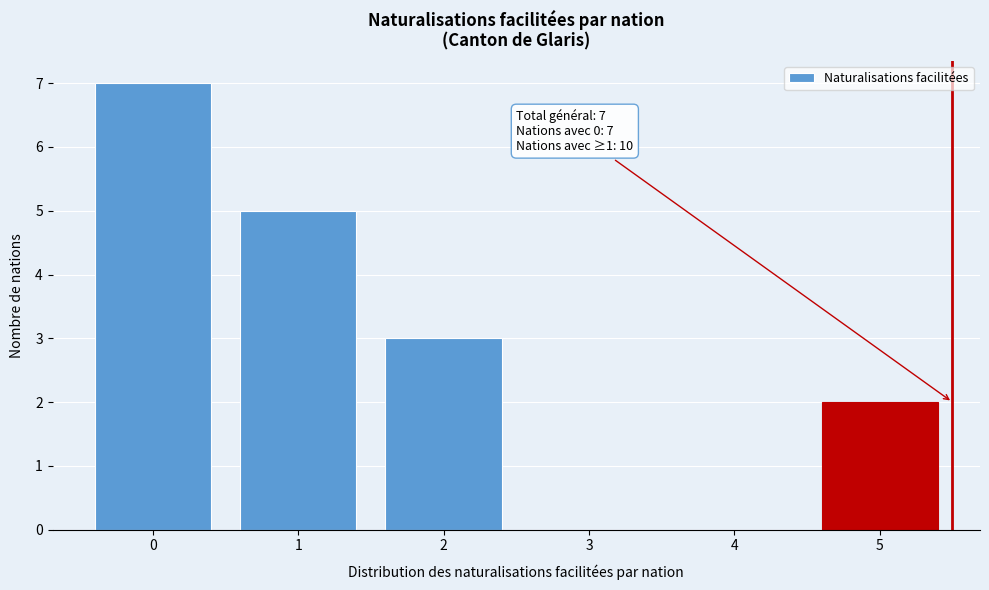

Reading left to right, extract all data points from this chart.

0=7	1=5	2=3	3=0	4=0	5=2